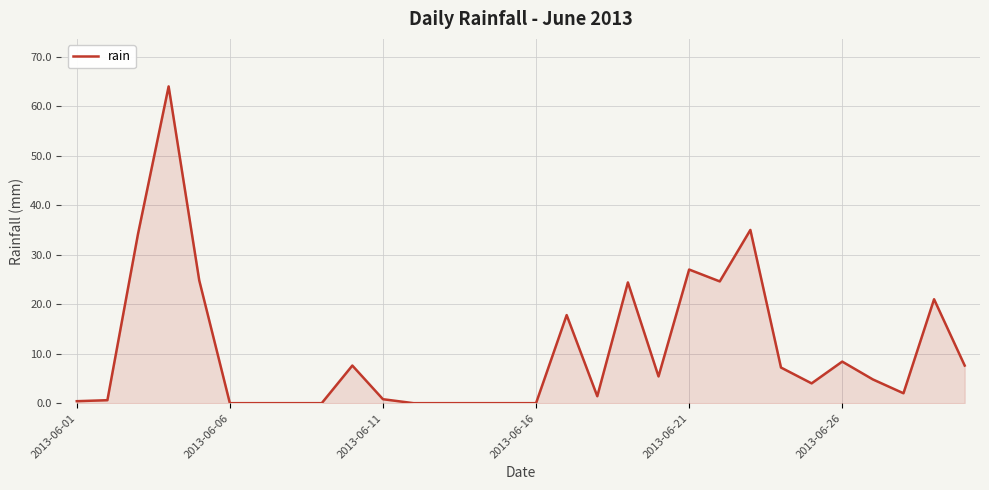

What is the greatest value displayed?

64.0